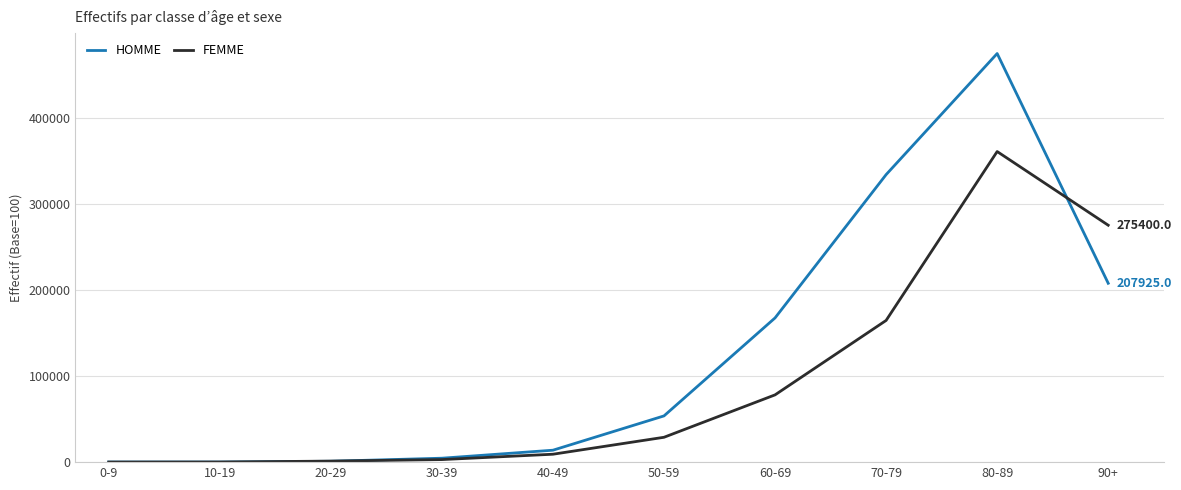

What is the total value across all series at 30-39?

7550